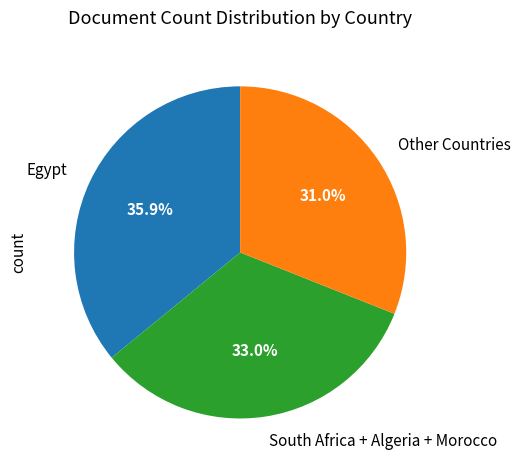

Rank the categories by value from lowest to highest.

Other Countries, South Africa + Algeria + Morocco, Egypt